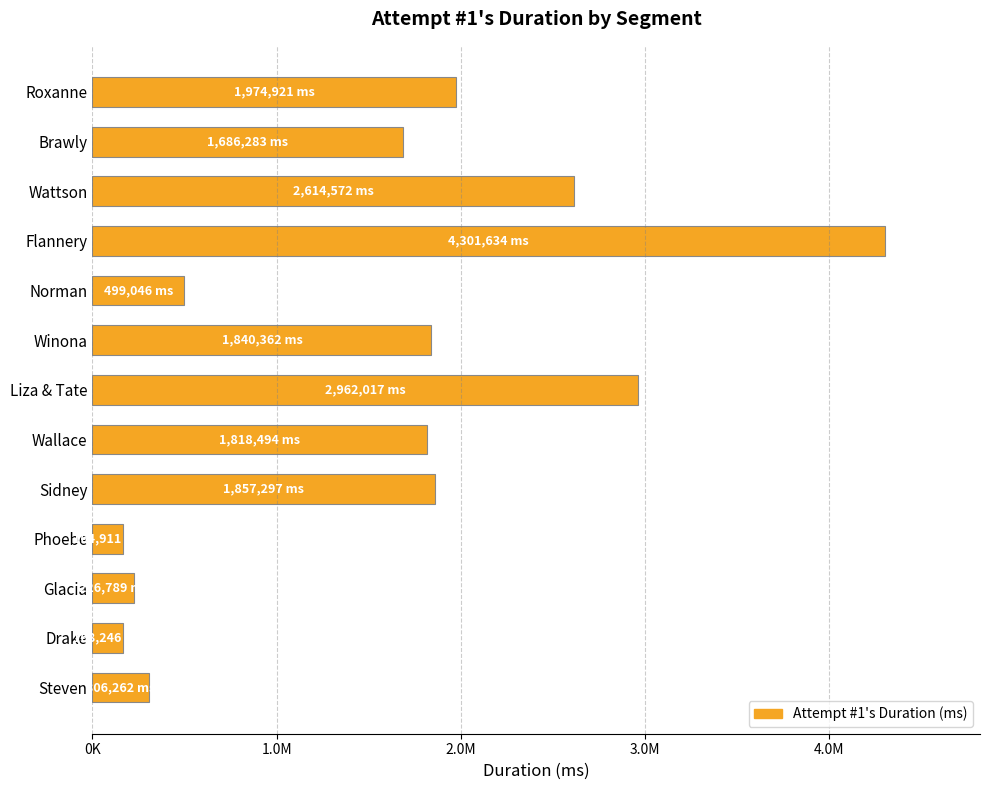

What is the difference between the second highest and minimum values?

2797106